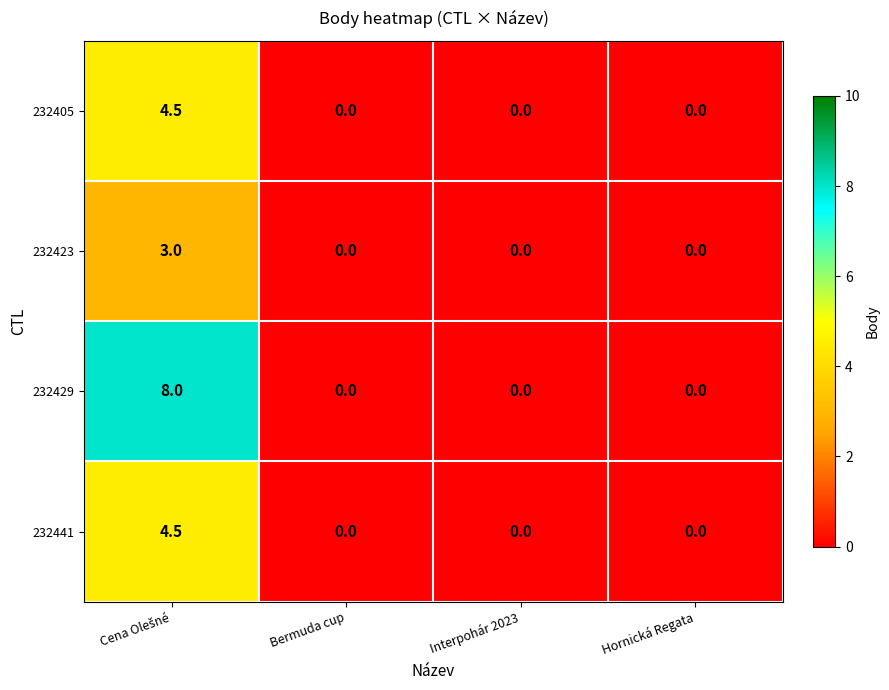

The 232429 series shows 2.6 at Hornická Regata. True or false?

False